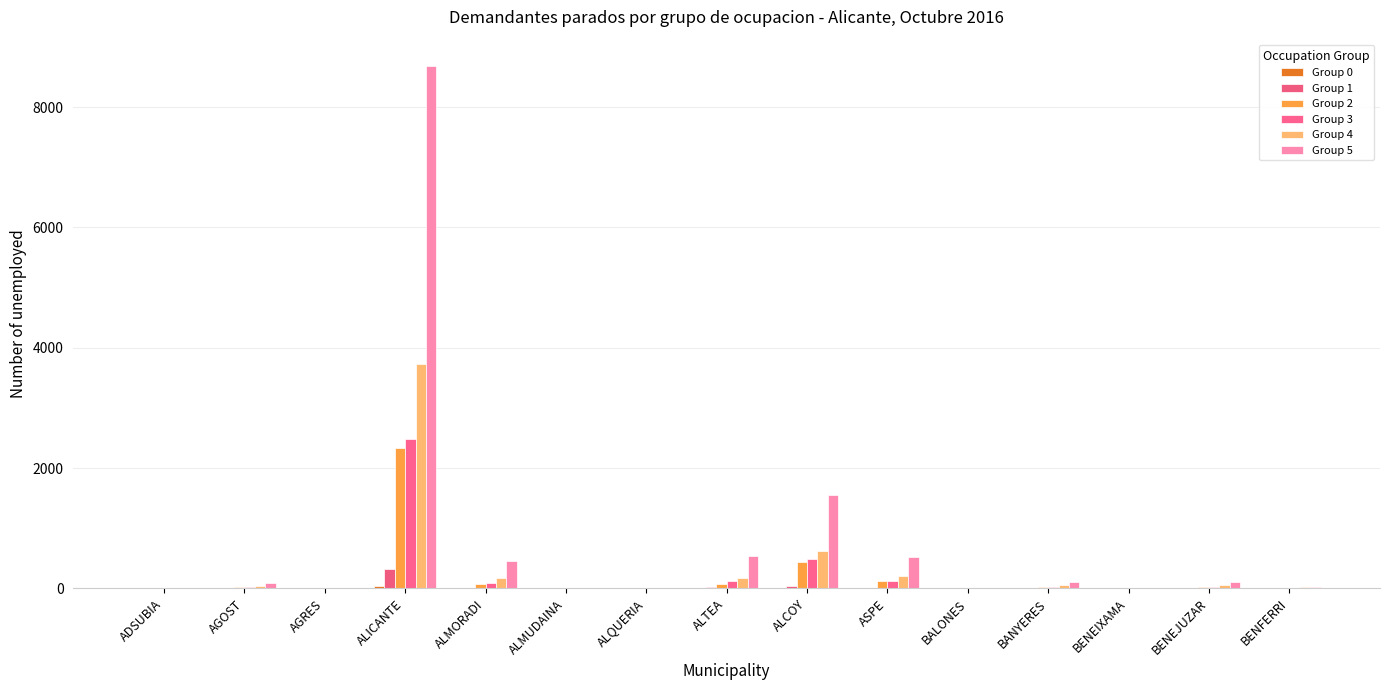

Is it true that Group 2 equals 179 at ASPE?

False